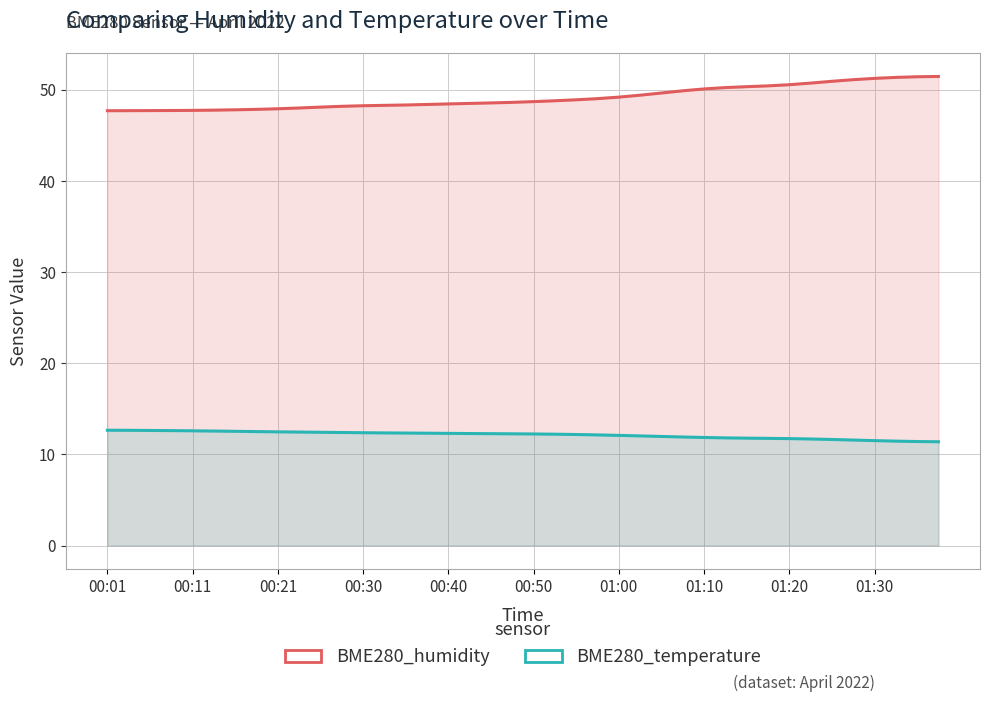

At how many categories does at least one series exceed 50?

12